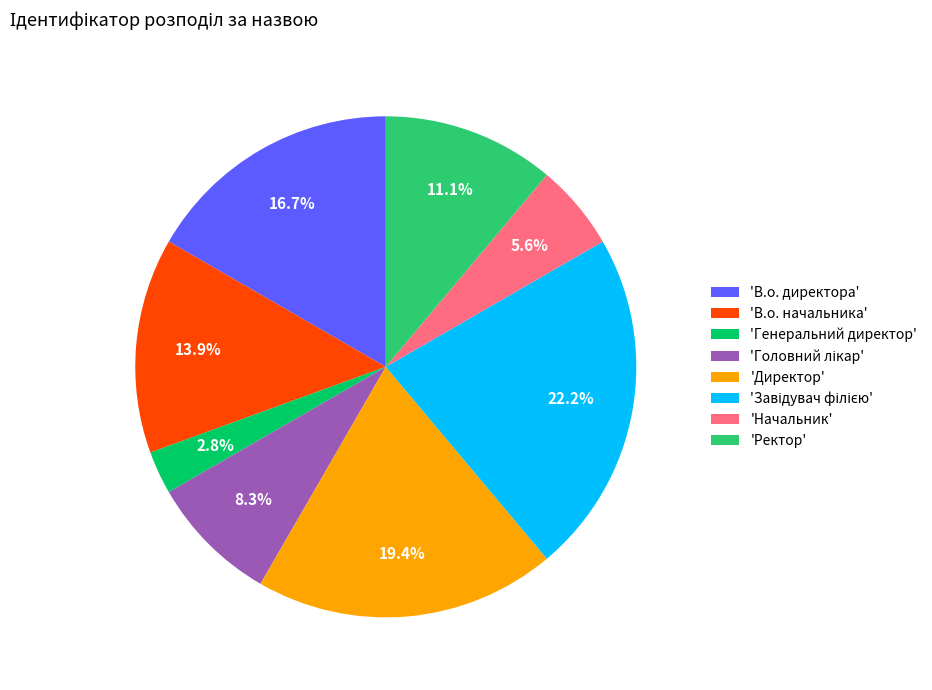

Does any single category account for the majority?

No